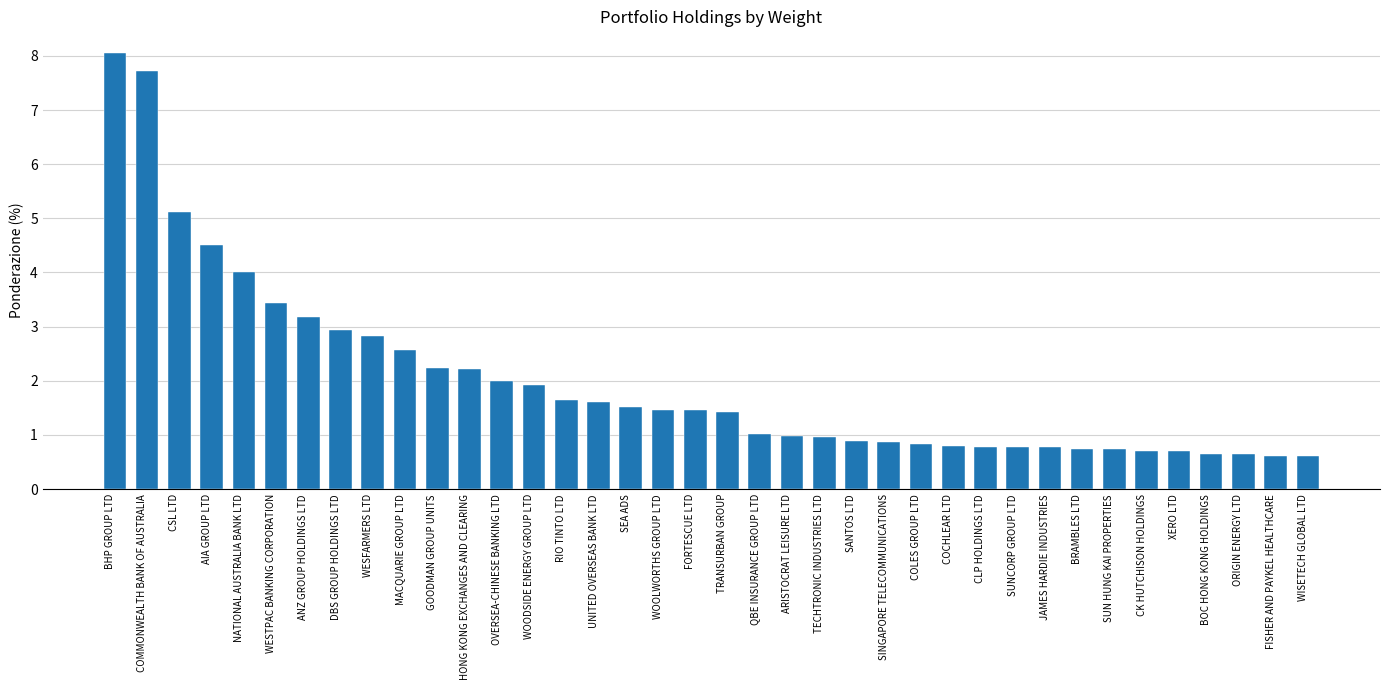

What is the change in value from COLES GROUP LTD to SUNCORP GROUP LTD?

-0.1